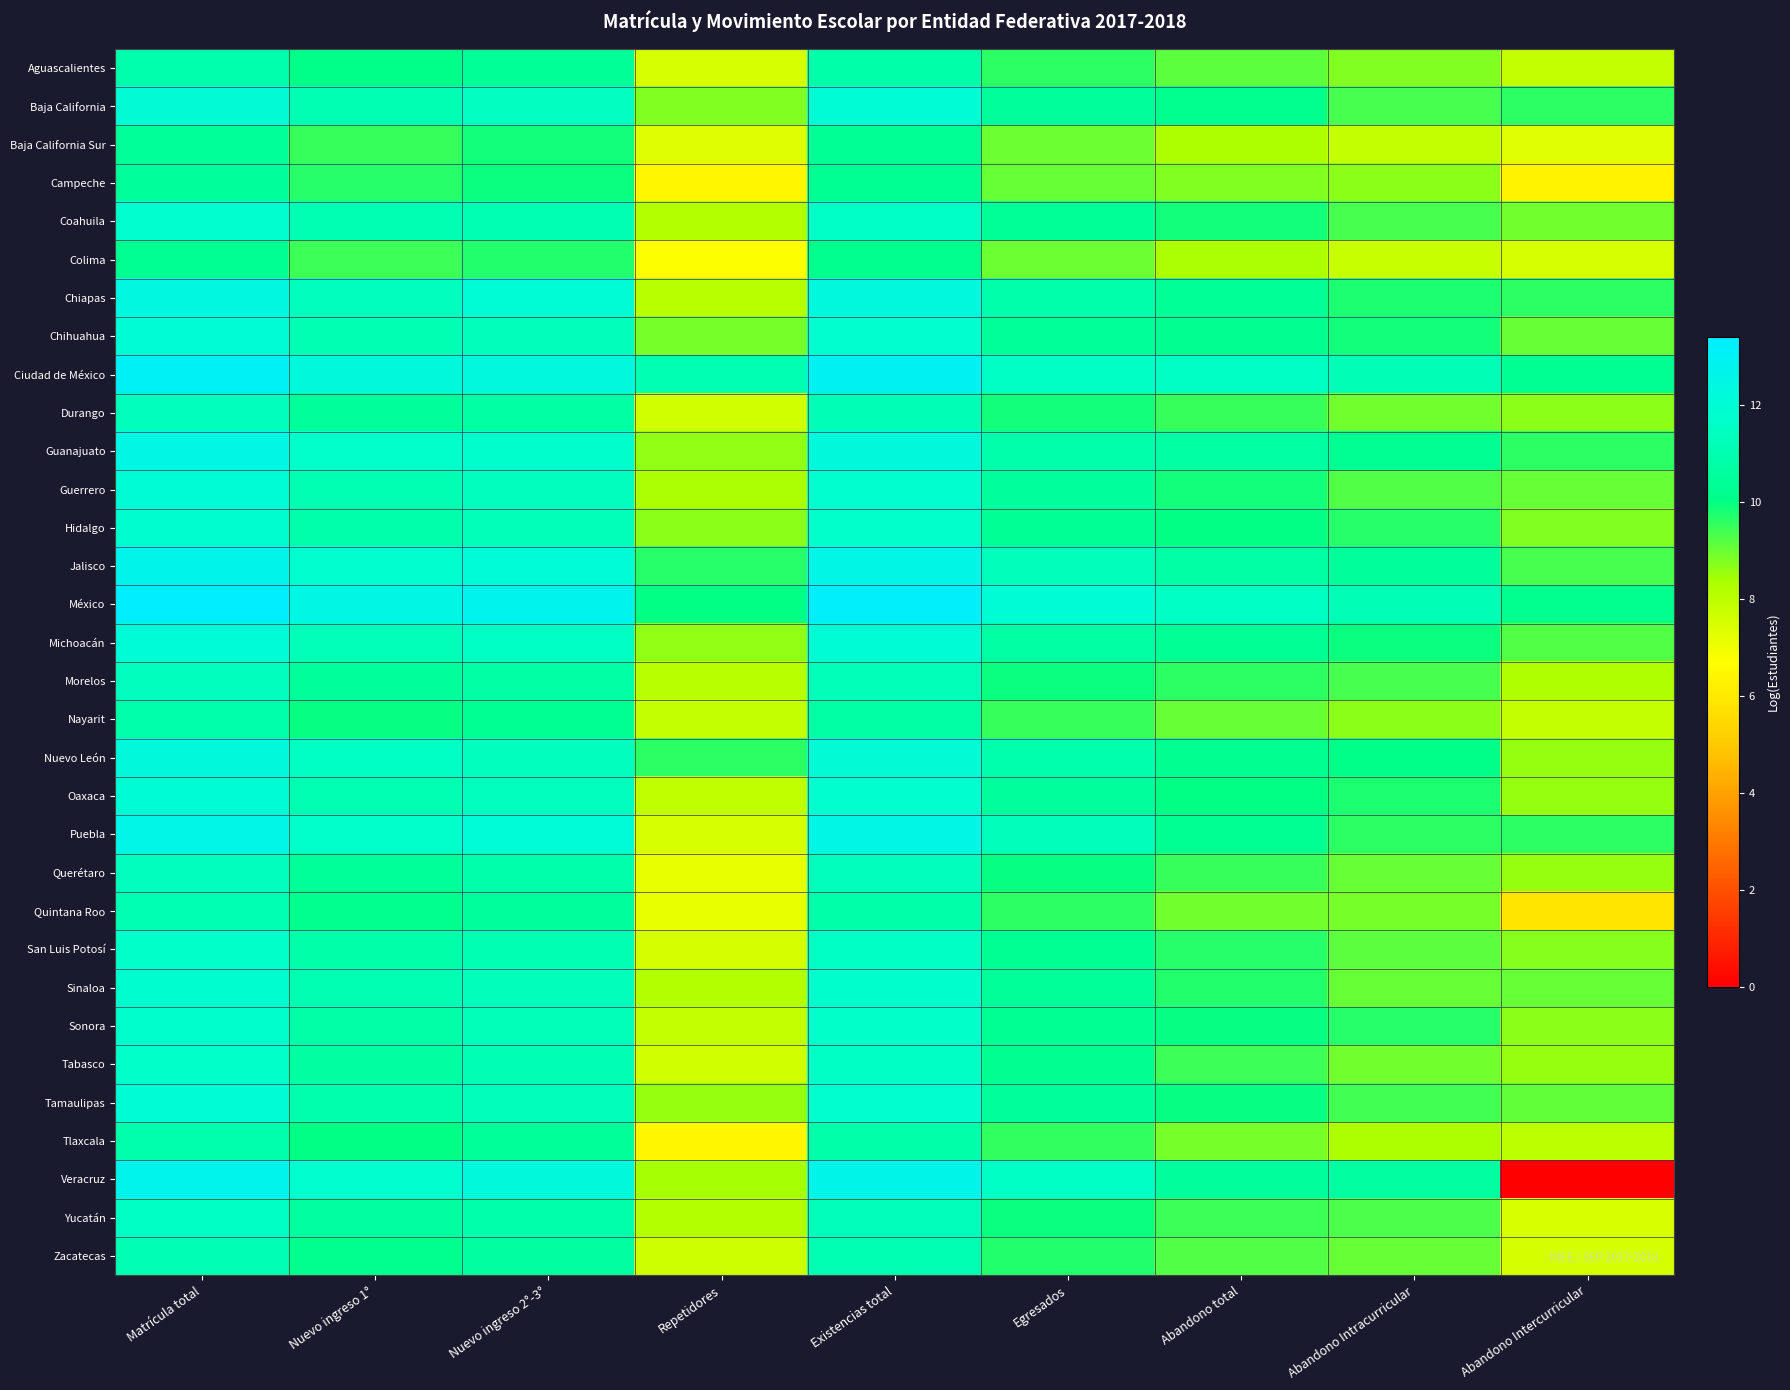

At Matrícula total, list the series in order from smallest to largest.

Colima, Baja California Sur, Campeche, Nayarit, Tlaxcala, Aguascalientes, Quintana Roo, Zacatecas, Durango, Morelos, Querétaro, Yucatán, Tabasco, San Luis Potosí, Sonora, Coahuila, Hidalgo, Sinaloa, Tamaulipas, Chihuahua, Guerrero, Oaxaca, Baja California, Michoacán, Nuevo León, Chiapas, Guanajuato, Puebla, Jalisco, Veracruz, Ciudad de México, México